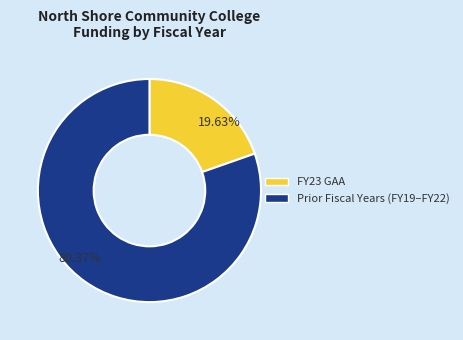

Is there a majority slice in this chart?

Yes